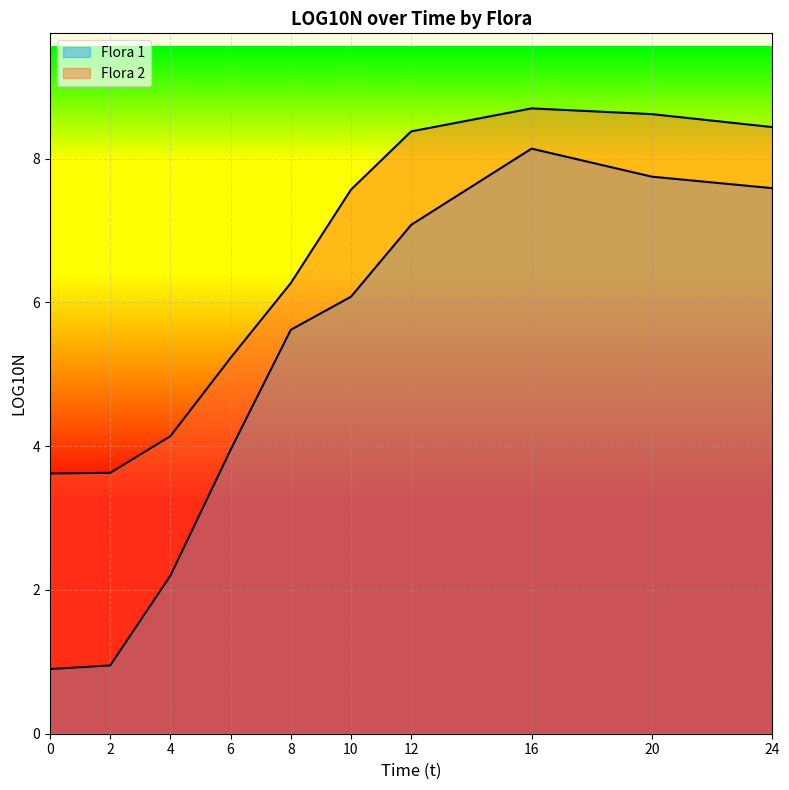

What is the difference between the Flora 2 values at 4 and 0?

0.5